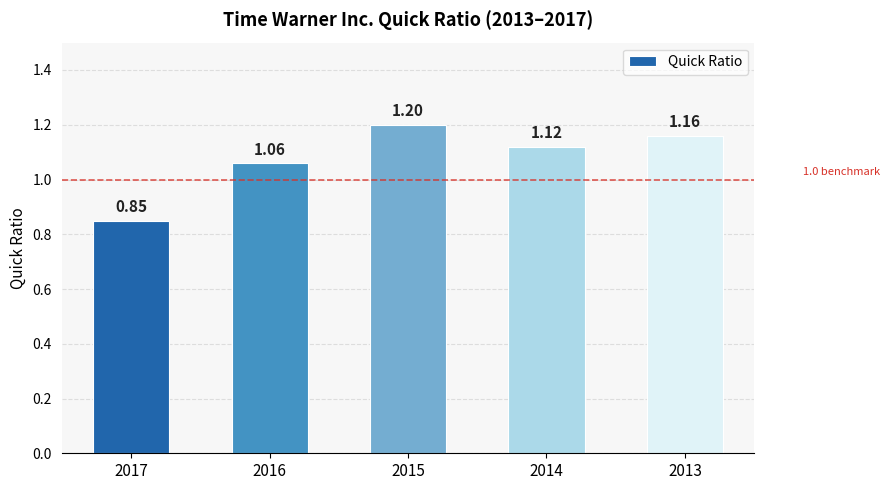

At which label is the value closest to 1?

2016